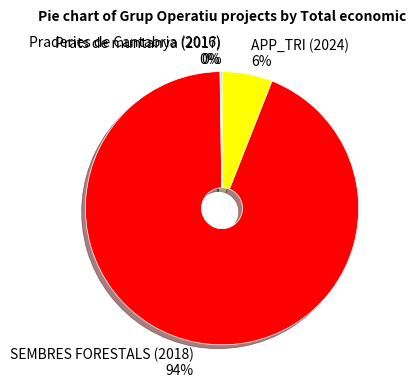

True or false: SEMBRES FORESTALS (2018) accounts for 94% of the total.

True